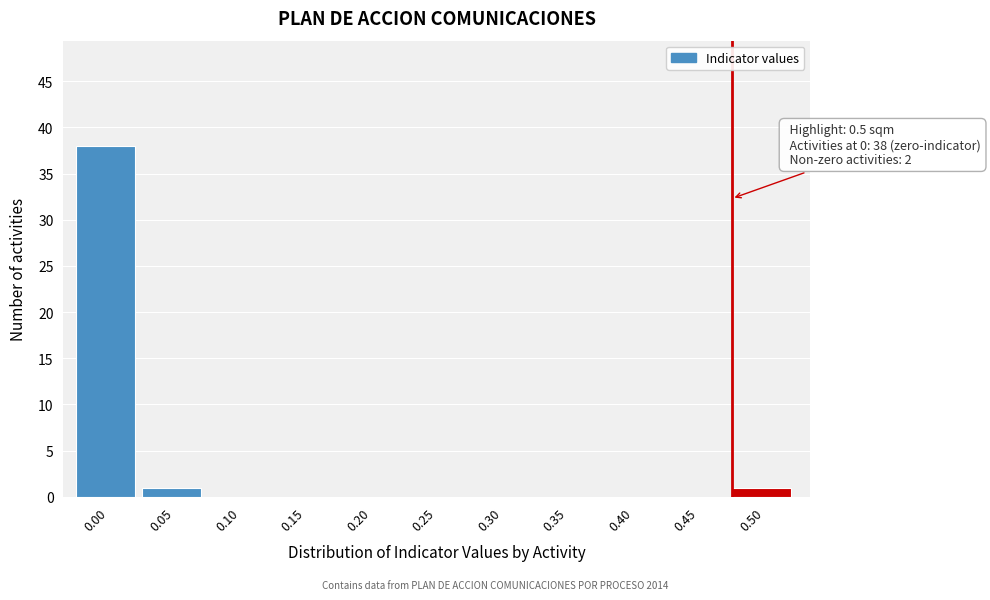

Reading left to right, transcribe all the data shown in this chart.

0.00=38	0.05=1	0.10=0	0.15=0	0.20=0	0.25=0	0.30=0	0.35=0	0.40=0	0.45=0	0.50=1